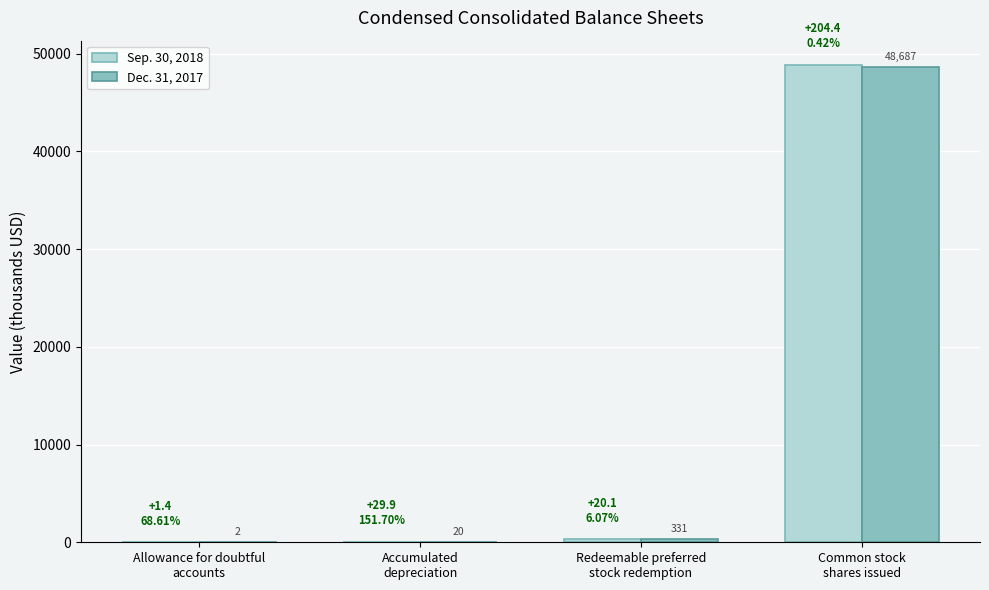

What is the maximum value shown in the chart?

48891.5